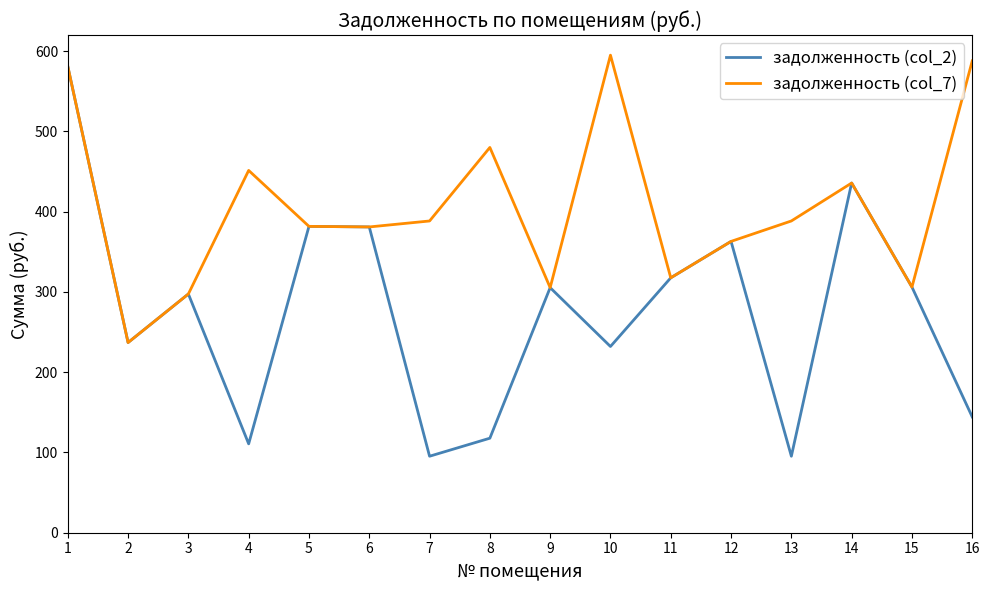

Between 8 and 10, which series saw the biggest shift?

задолженность (col_7)